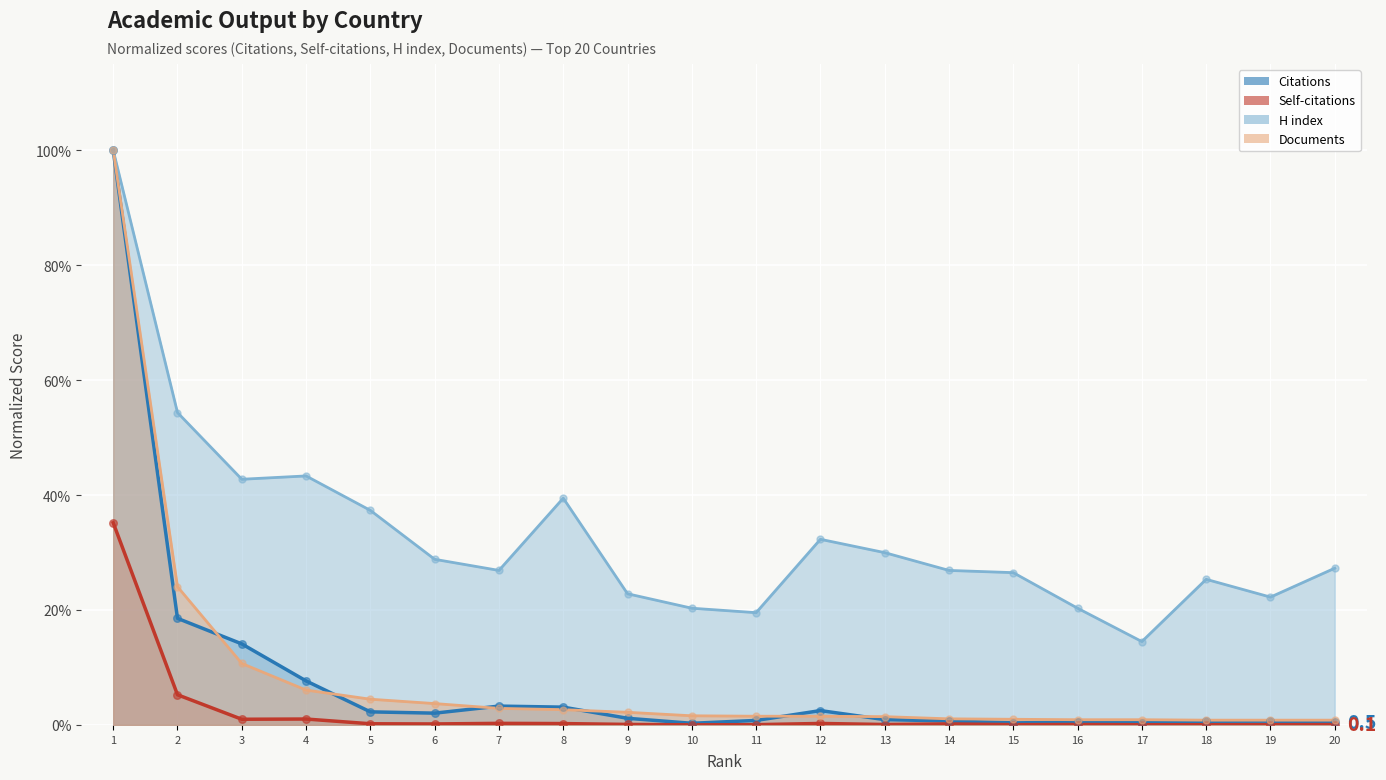

Which series contains the highest Y value?

Citations